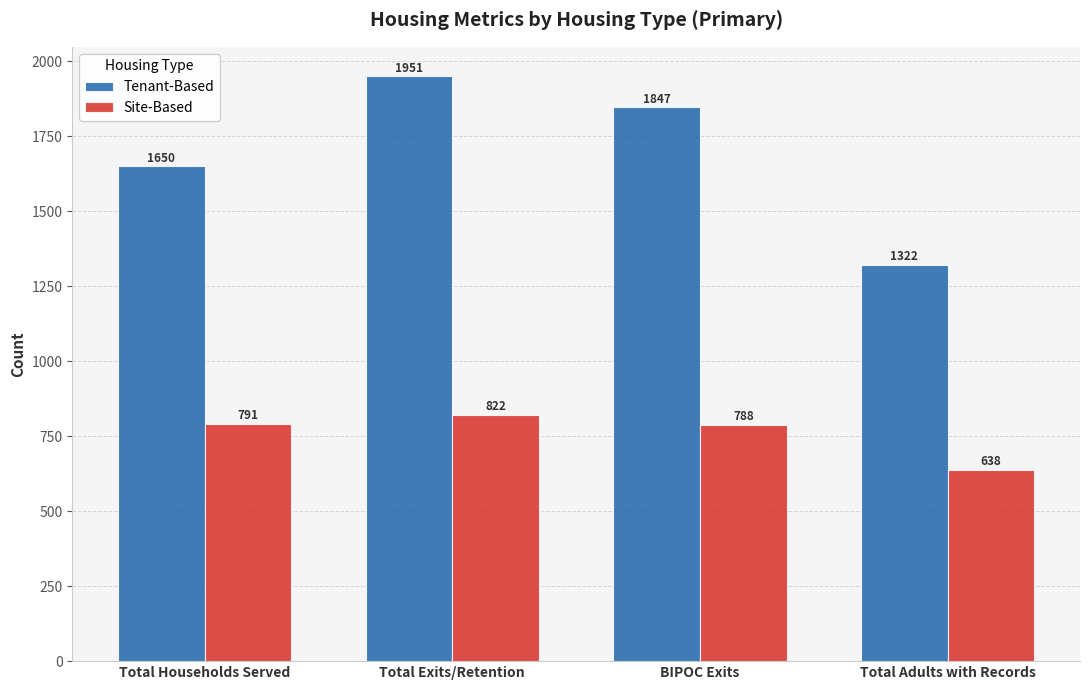

What is the value of the Site-Based bar at the 2nd from the left?

822